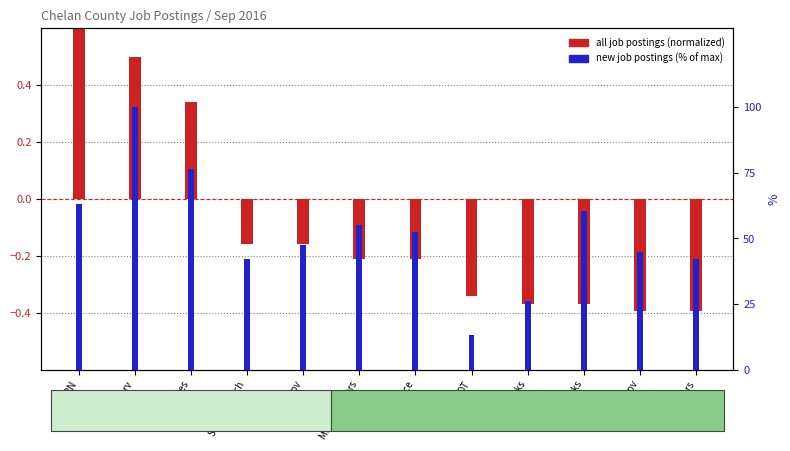

True or false: new postings (% of max) has a value of 85.3 at RN.

False